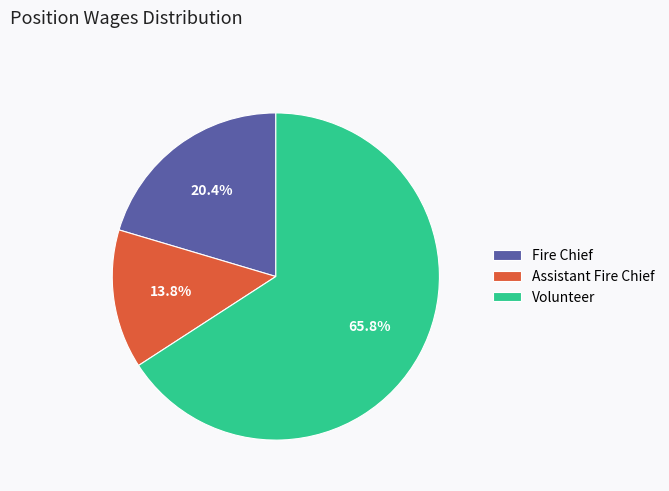

Which category accounts for the majority?

Volunteer